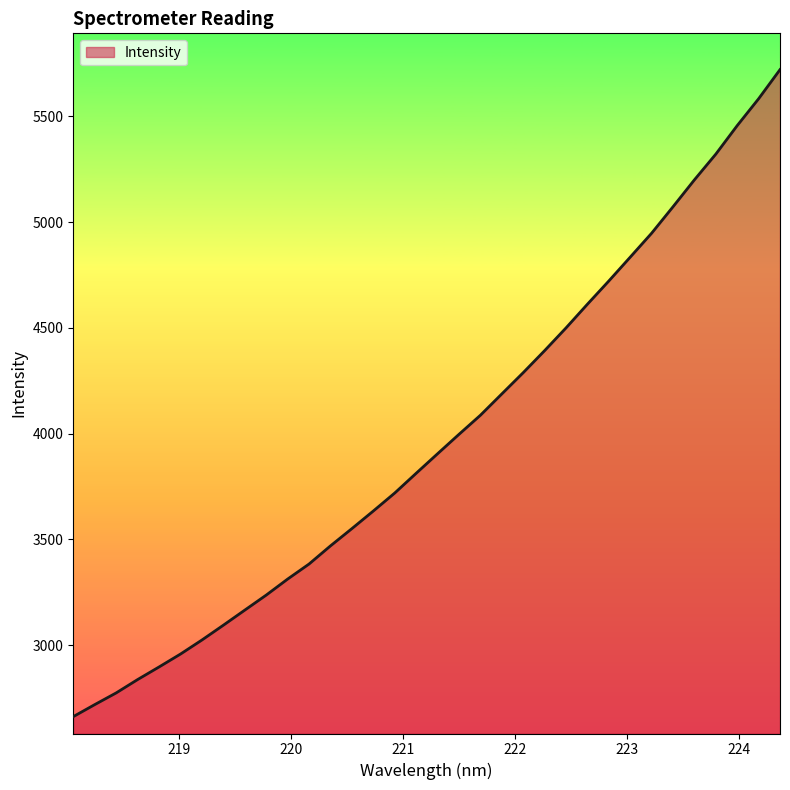

What is the difference between the maximum and minimum values?

3059.9